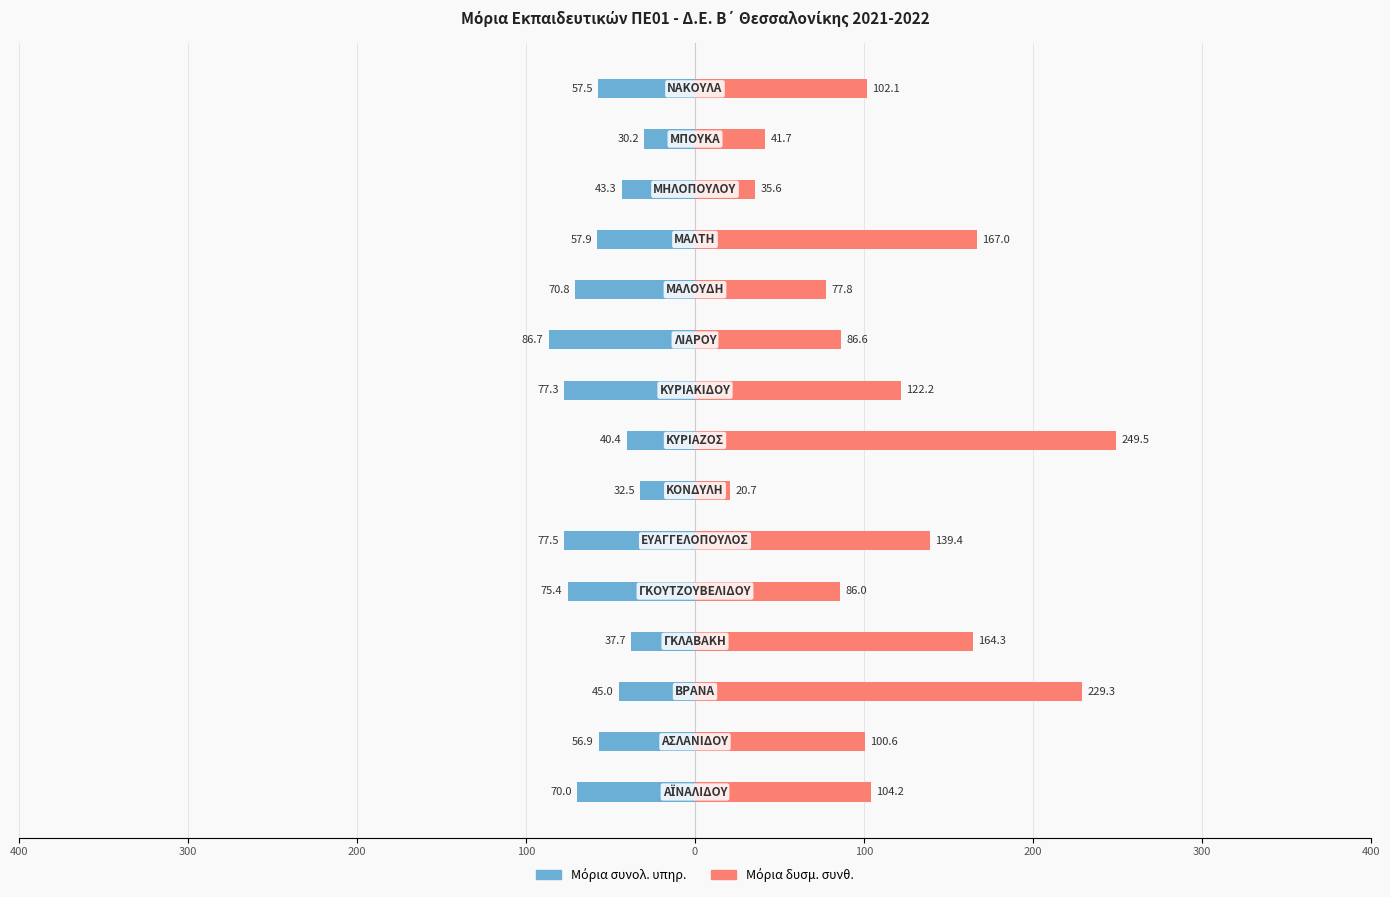

Between 0 and 200, which is larger?

200